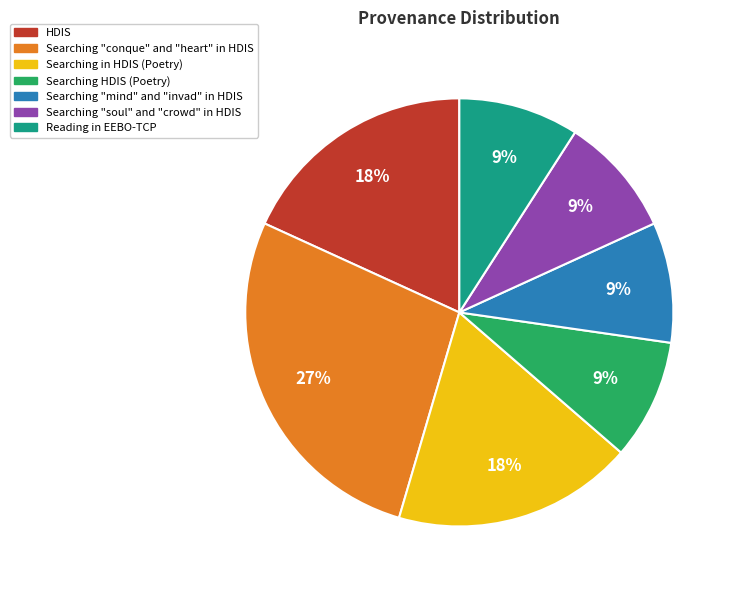

To the nearest percent, what is the difference between the Searching "conque" and "heart" in HDIS and Reading in EEBO-TCP slice percentages?

18%